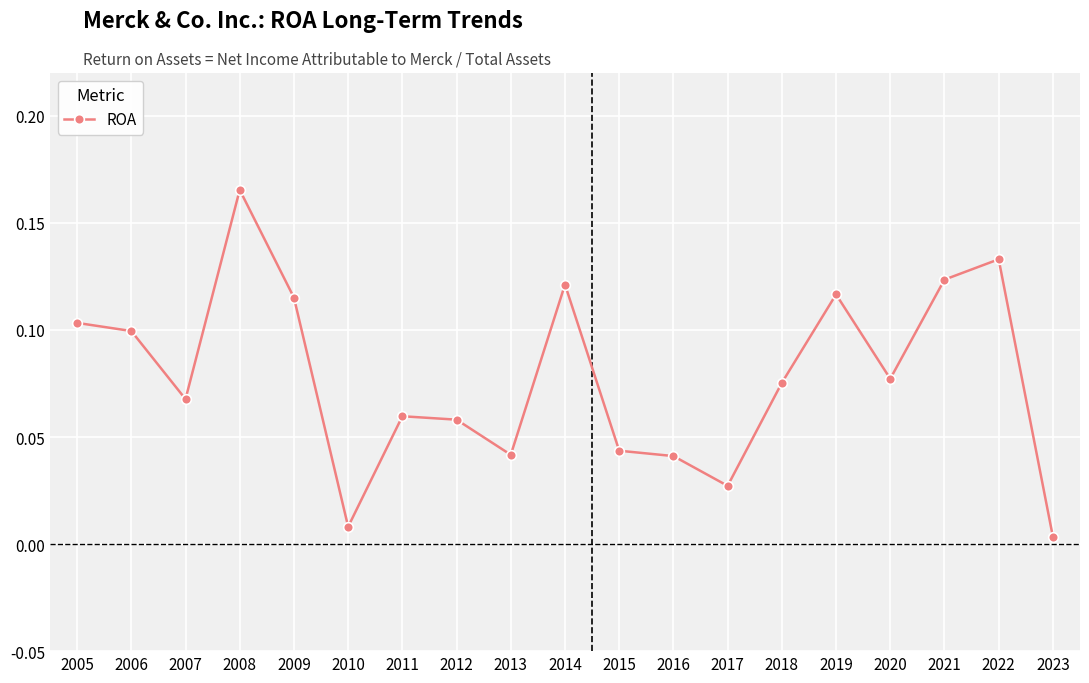

True or false: the data shows 0.1 at 2009.

True